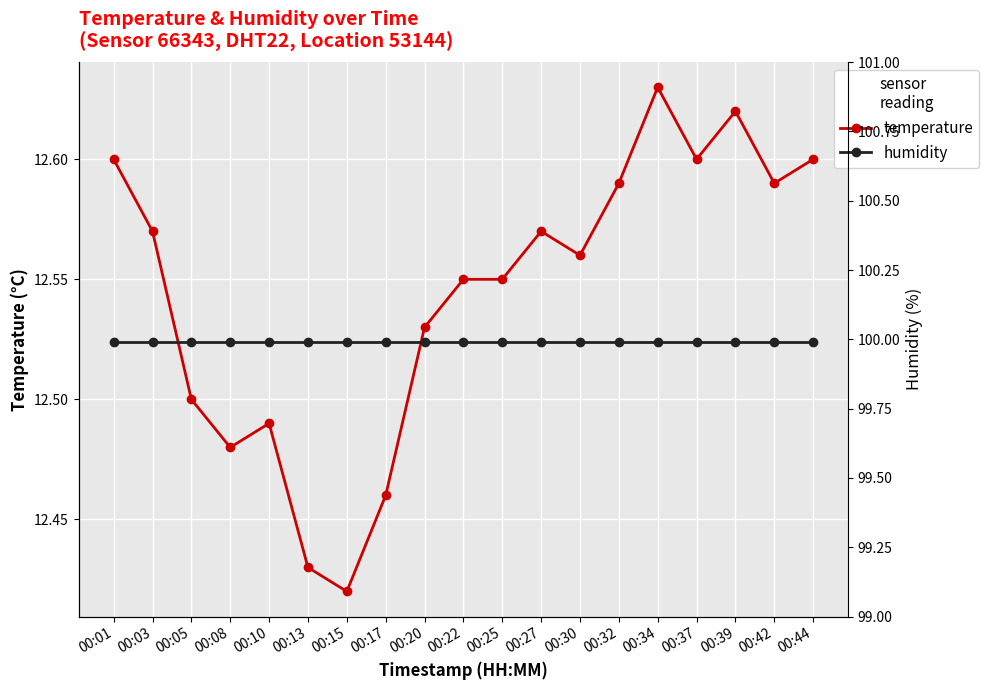

Count the temperature values in the range 12 to 13.

19